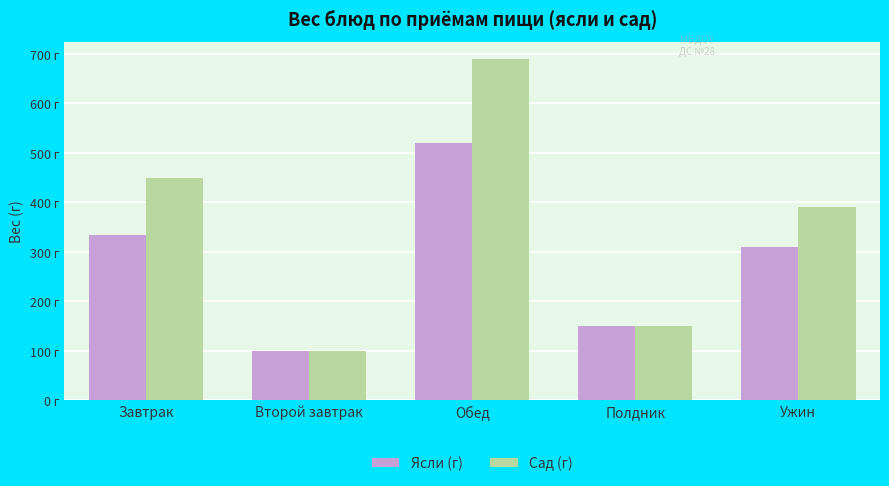

What is the average value of the Сад (г) series?

356